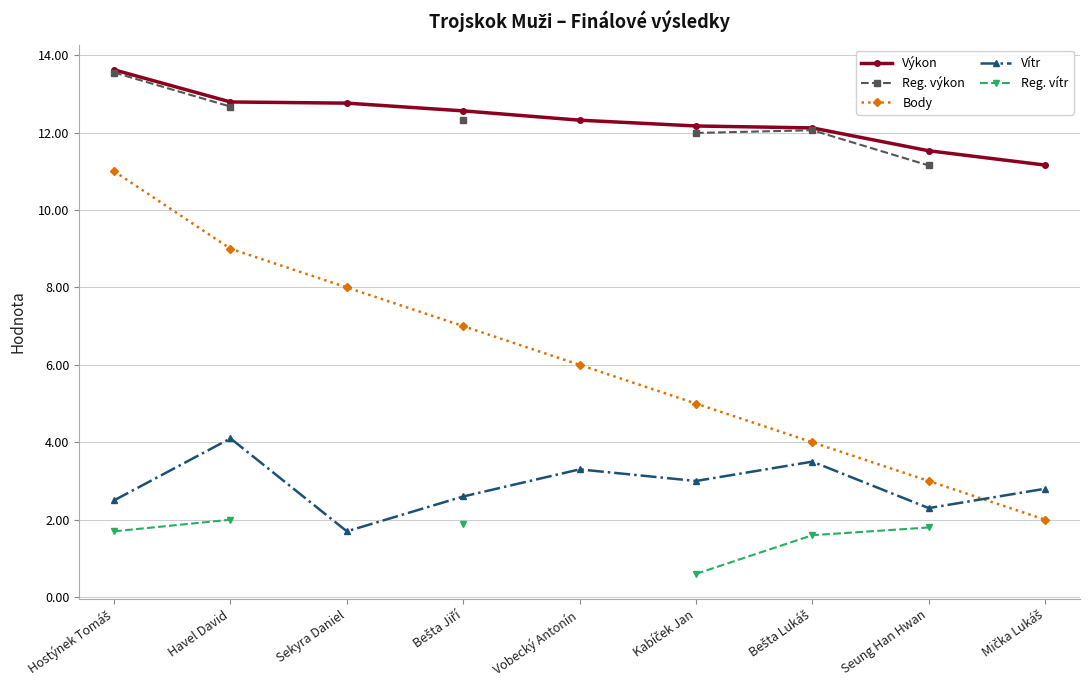

At how many categories does at least one series exceed 8?

9